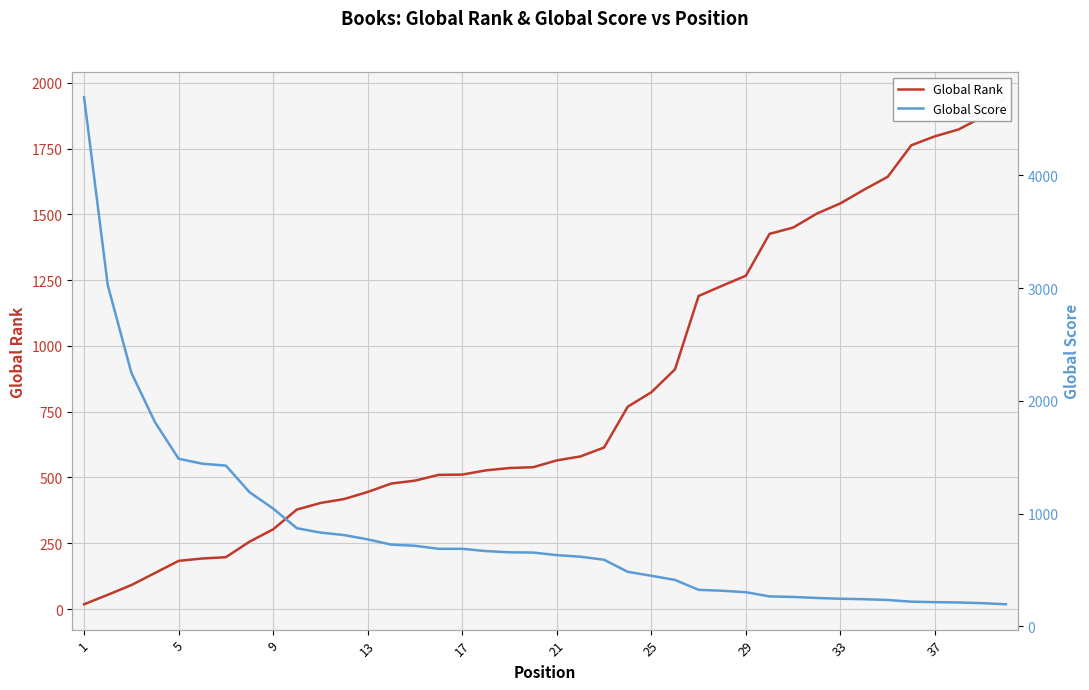

Rank the series at 21 from highest to lowest value.

Global Score, Global Rank